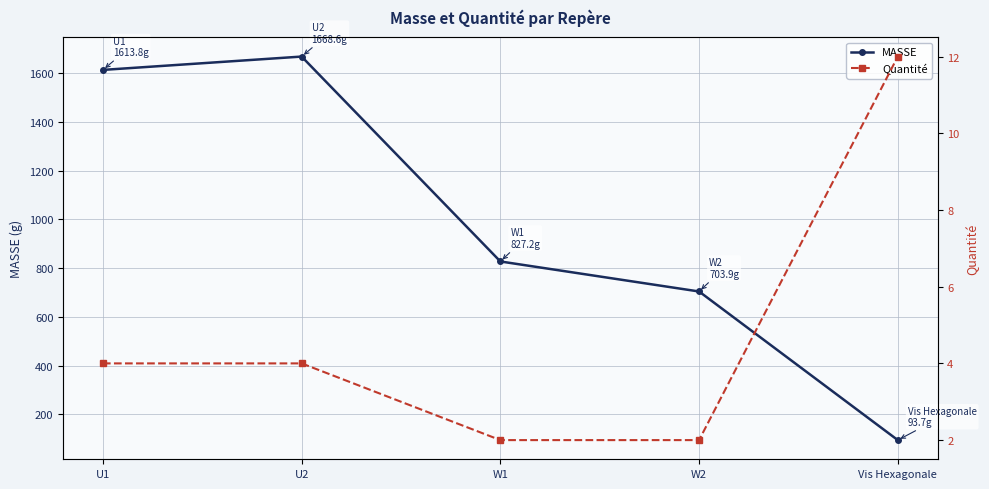

Rank the series by their average value, from highest to lowest.

MASSE, Quantité